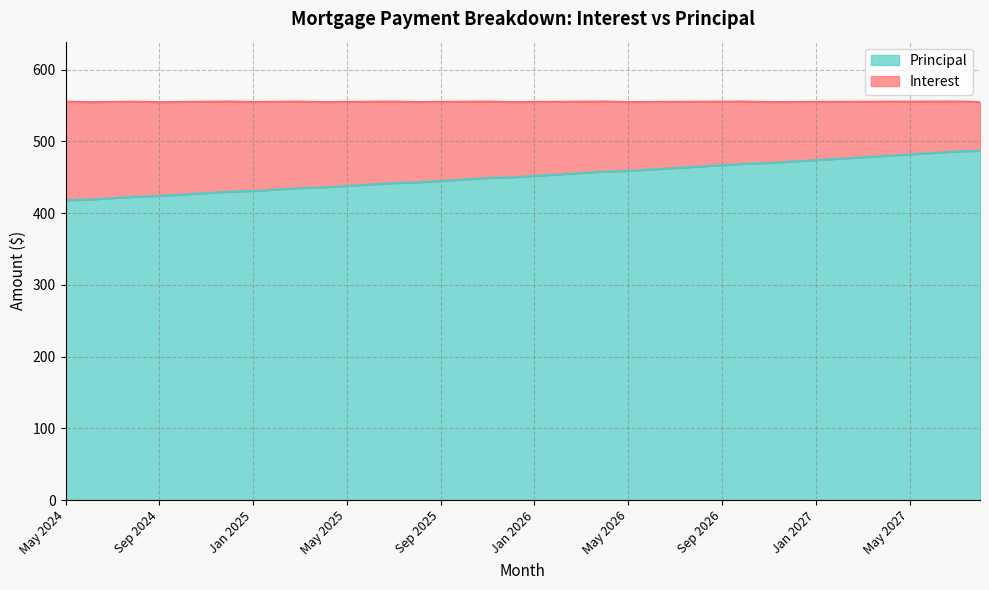

What is the minimum value shown in the chart?

418